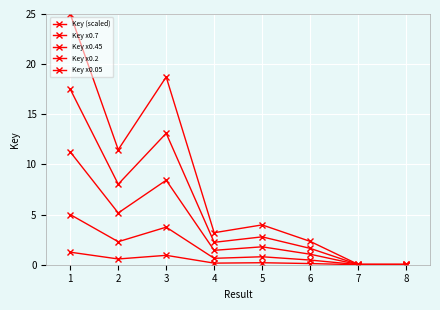

True or false: Key x0.05 has more than 0 interior local peaks.

True